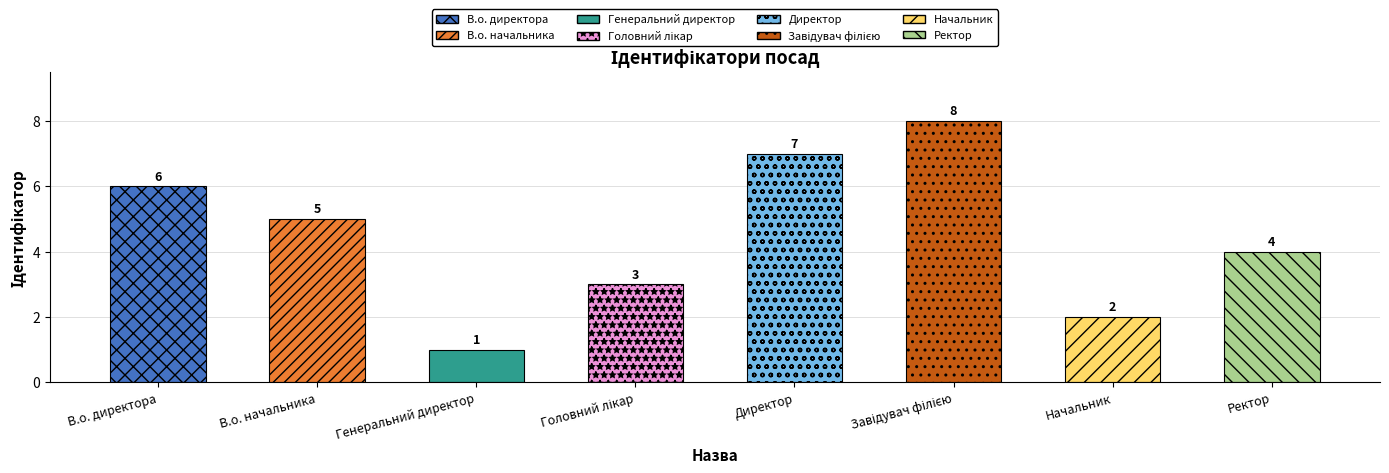

How many data points does each series have?

8